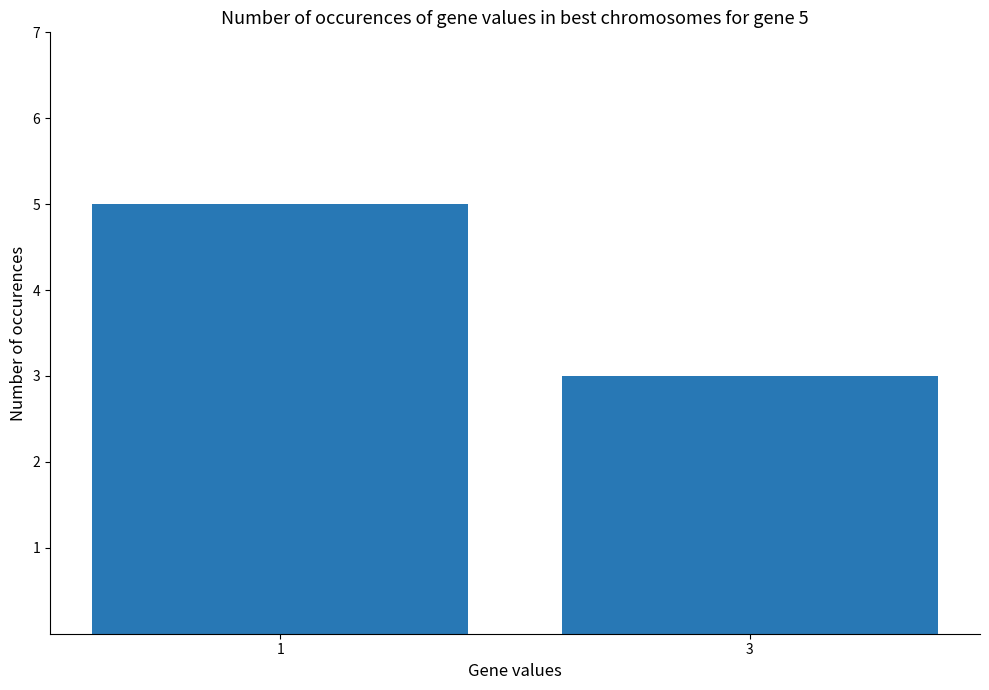

At which category does the chart reach its minimum across all series?

3